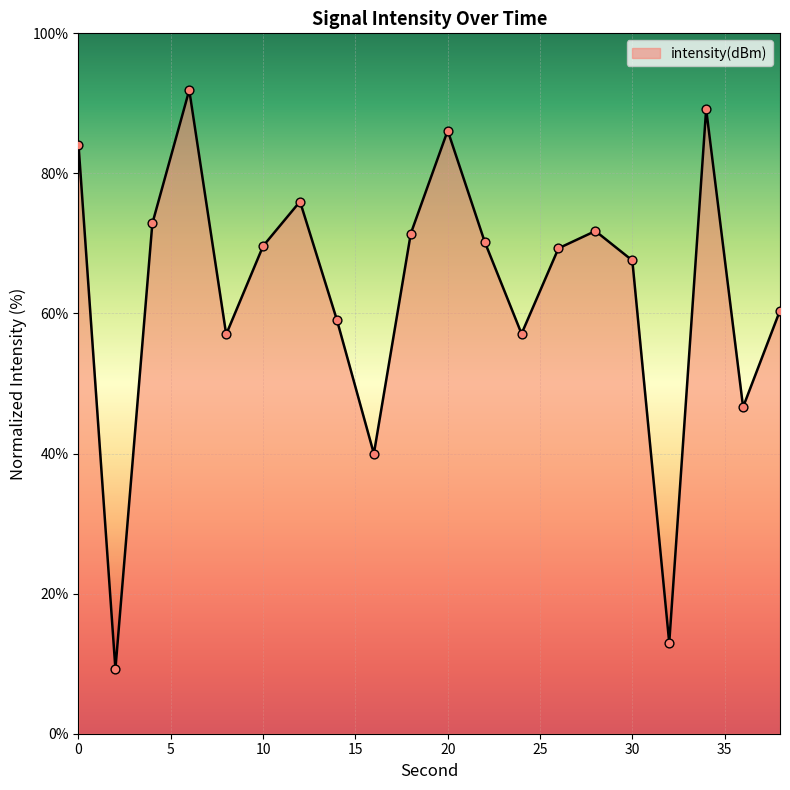

What is the minimum value shown in the chart?

9.2